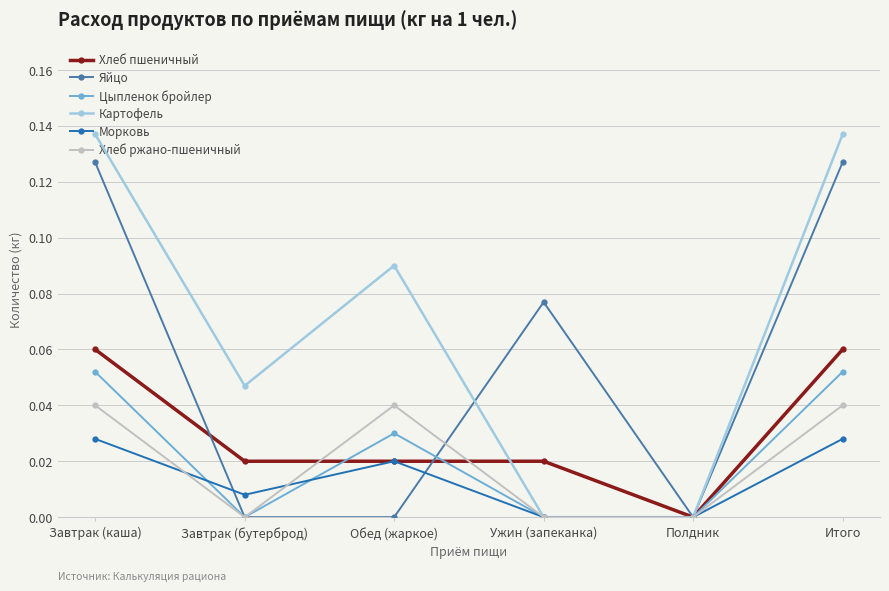

Where is the first local maximum for Хлеб ржано-пшеничный?

Обед (жаркое)